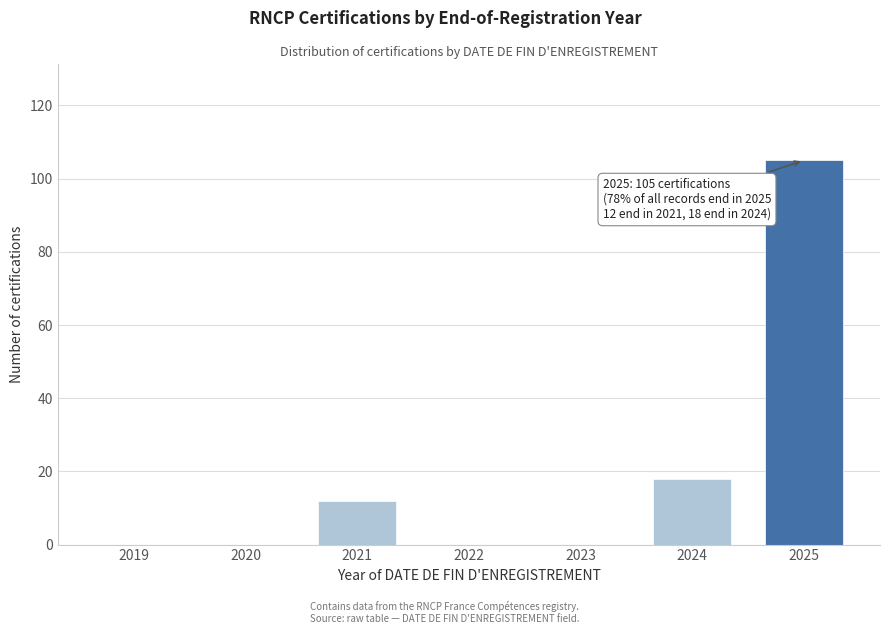

Reading left to right, transcribe all the data shown in this chart.

2019=0	2020=0	2021=12	2022=0	2023=0	2024=18	2025=105